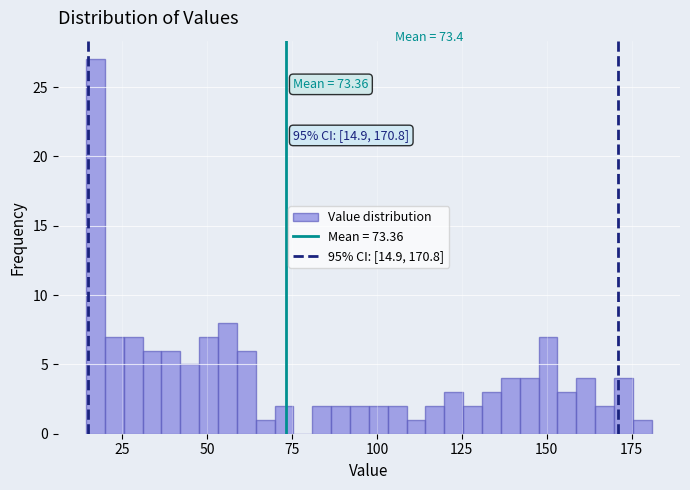

Around what value on the x-axis is the tallest bar? Give the approximate position of its centre, as read against the axis.

15